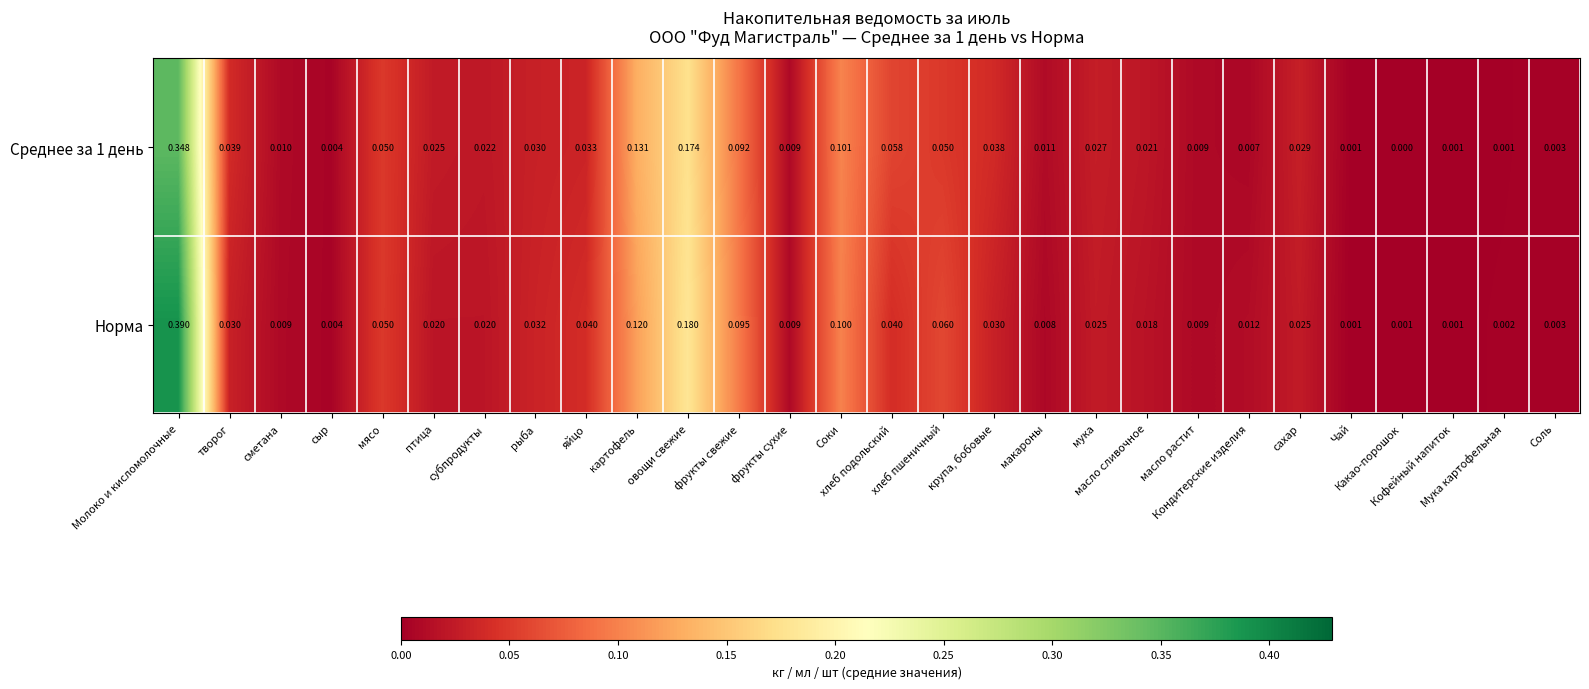

Which series has the widest spread of values?

Норма